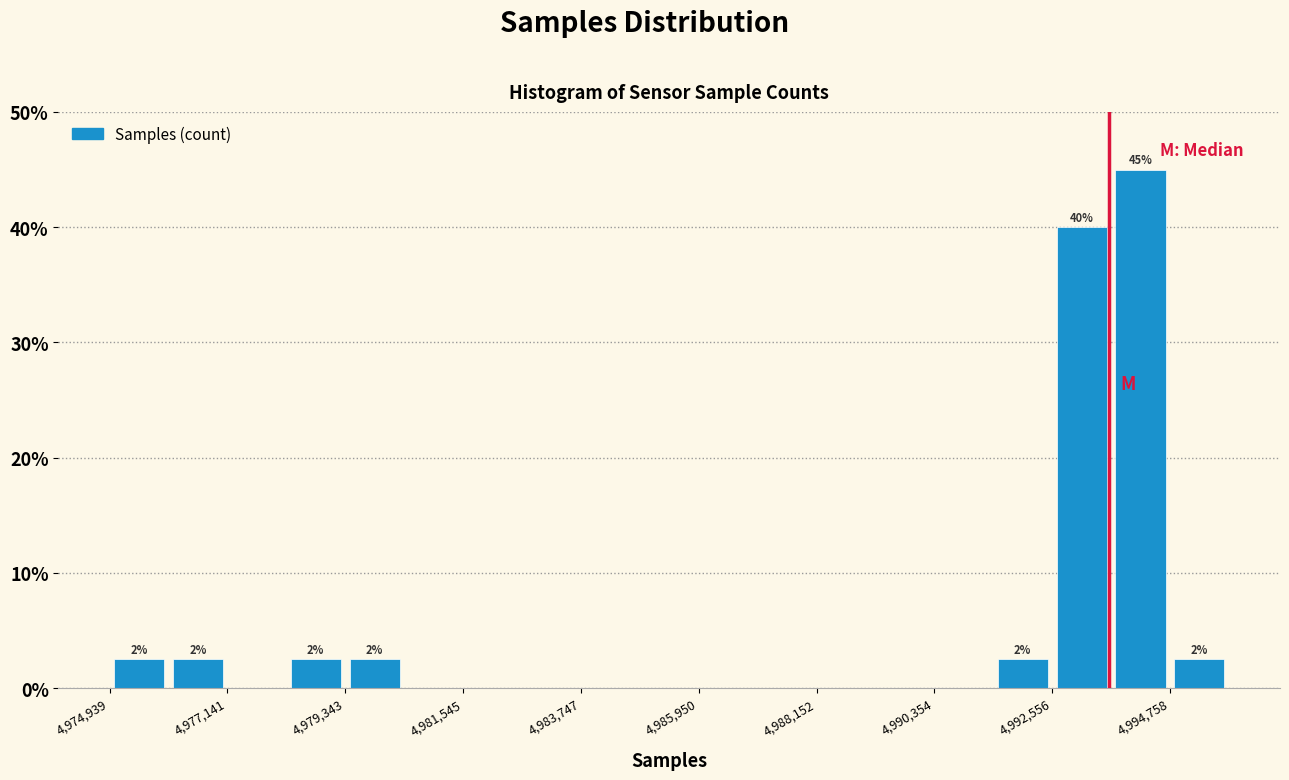

Around what value on the x-axis is the tallest bar? Give the approximate position of its centre, as read against the axis.

4994000